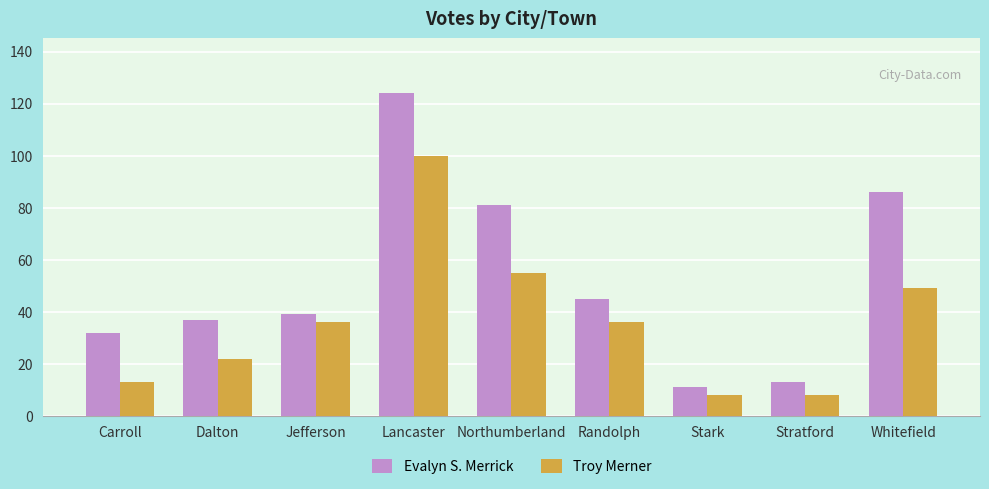

Which label corresponds to the largest value in the chart?

Lancaster